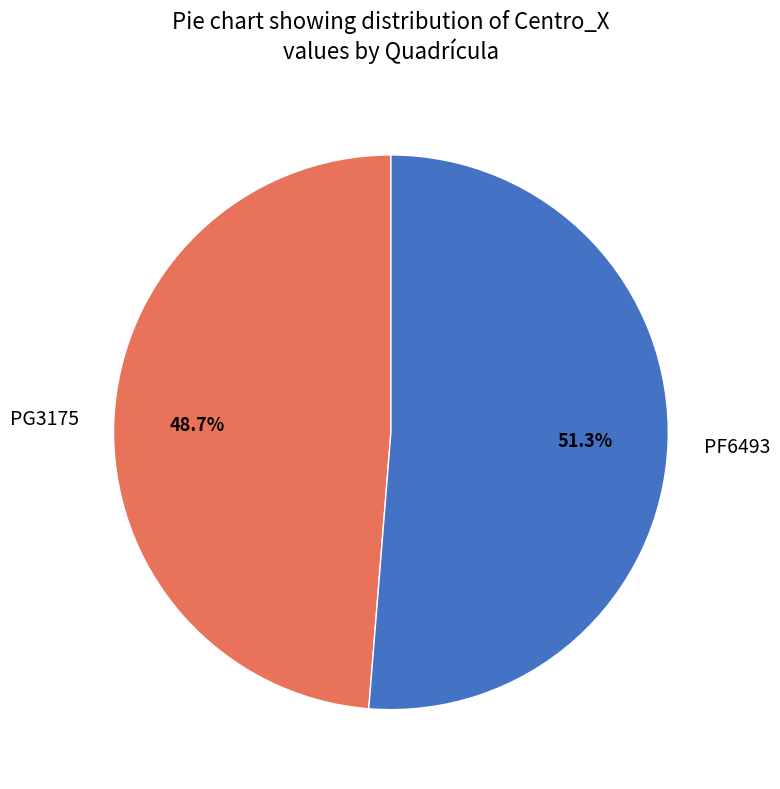

Which slice is the largest?

PF6493